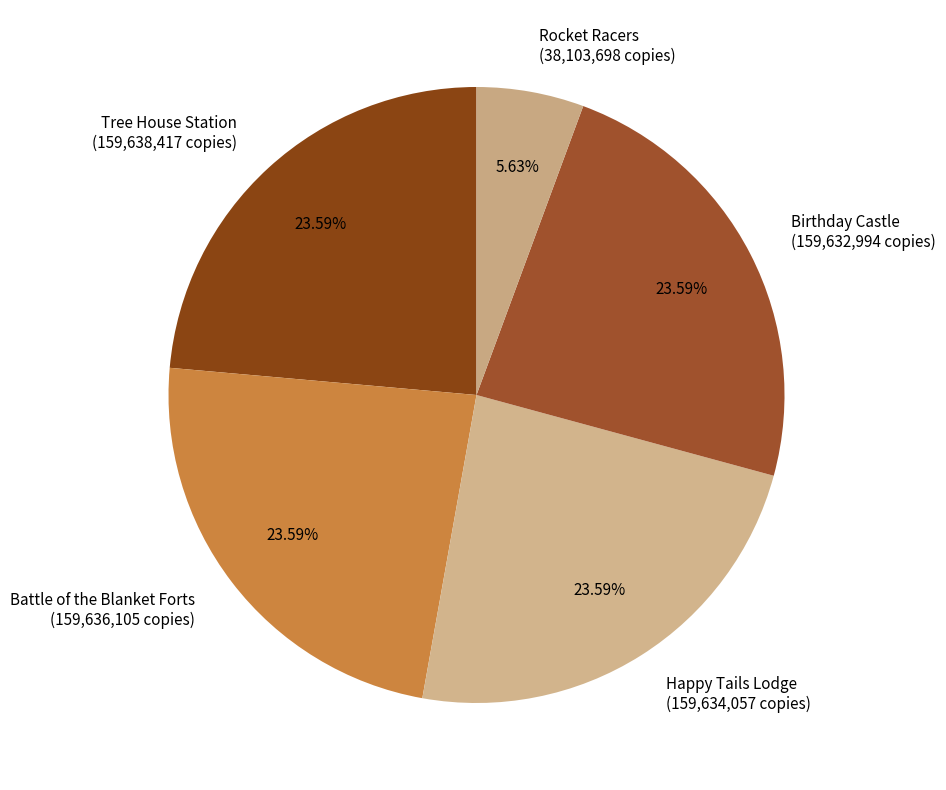

Count the number of slices in the pie.

5